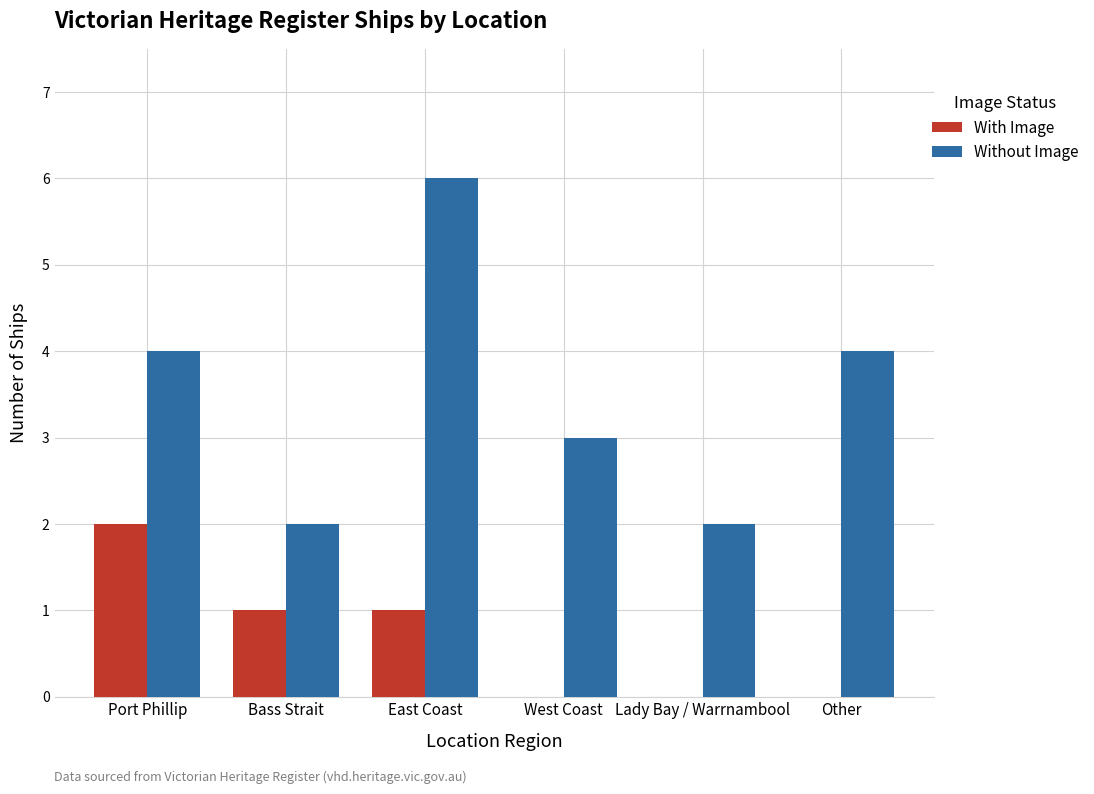

What value does the Without Image series have at East Coast?

6